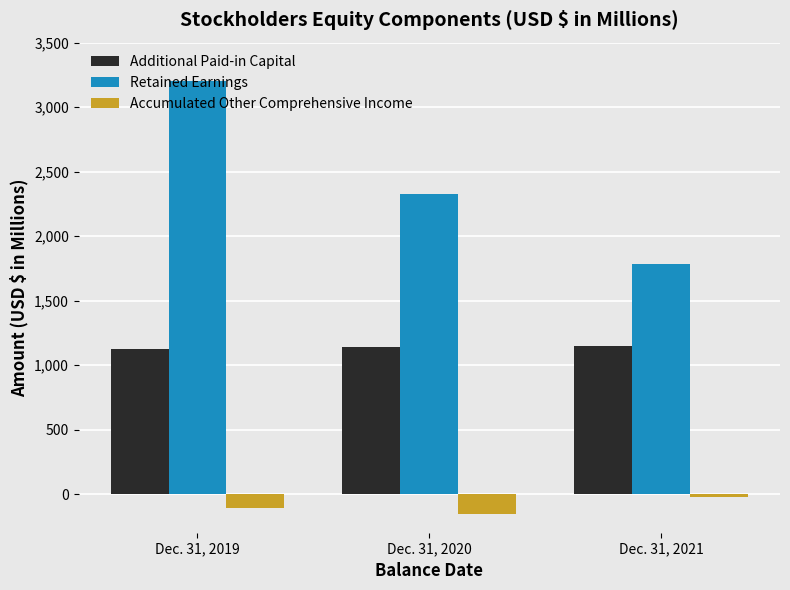

How many values in the Additional Paid-in Capital series exceed 1139?

2